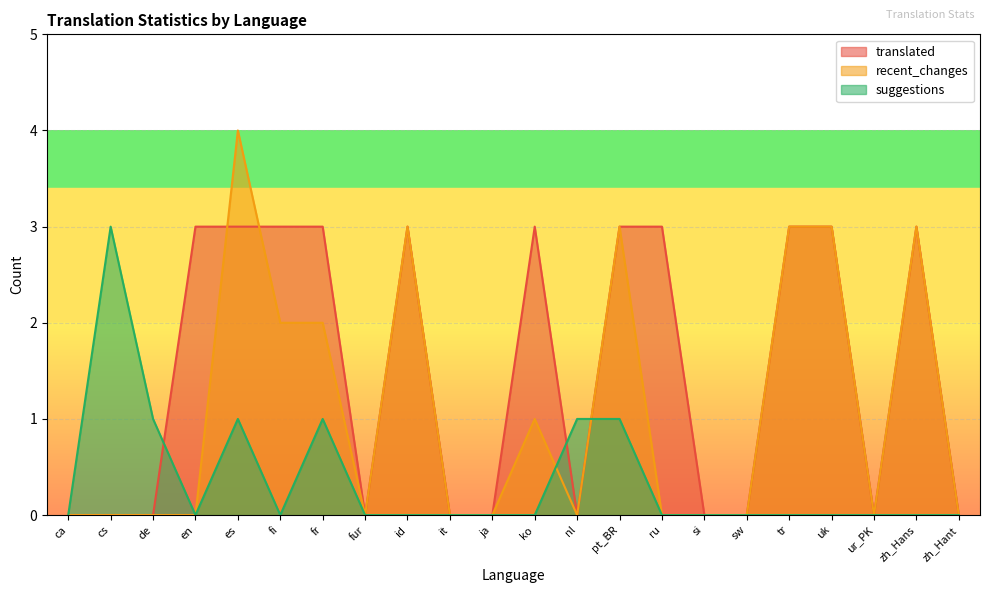

Which has a higher value, pt_BR or cs?

pt_BR